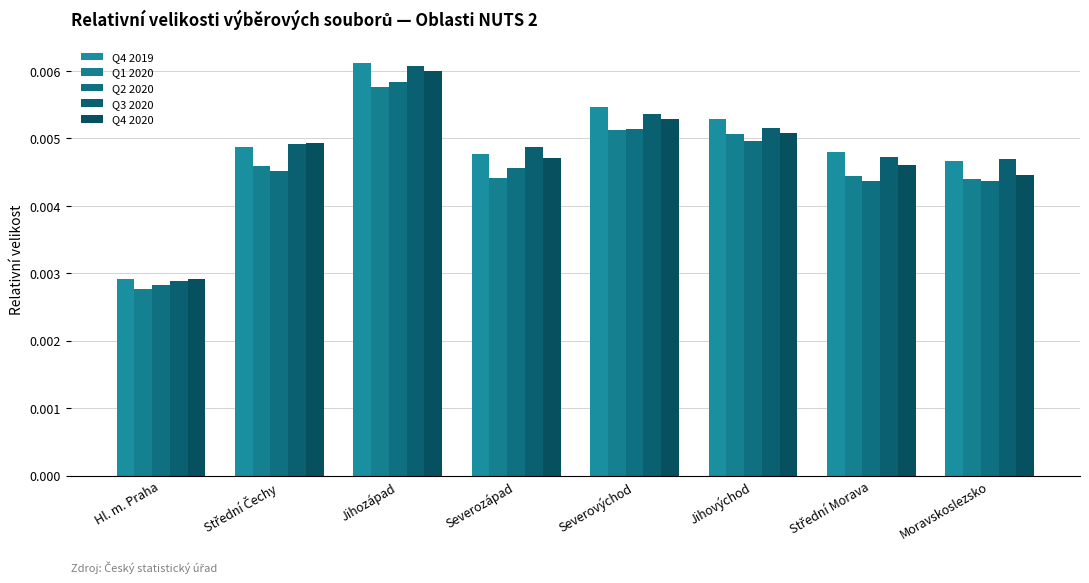

What is the label of the 8th bar from the right?

Hl. m. Praha